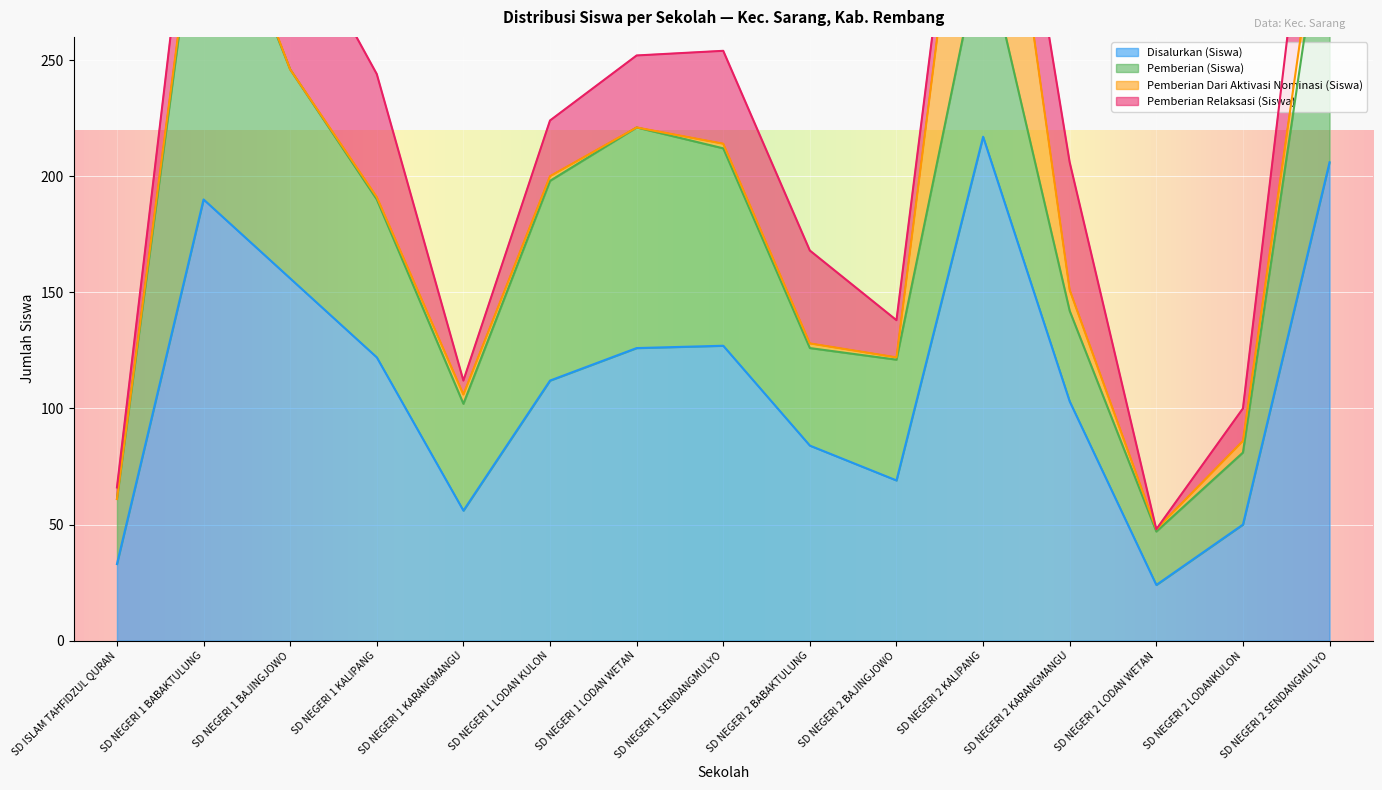

The value of Disalurkan (Siswa) at SD NEGERI 1 LODAN WETAN is 126. True or false?

True